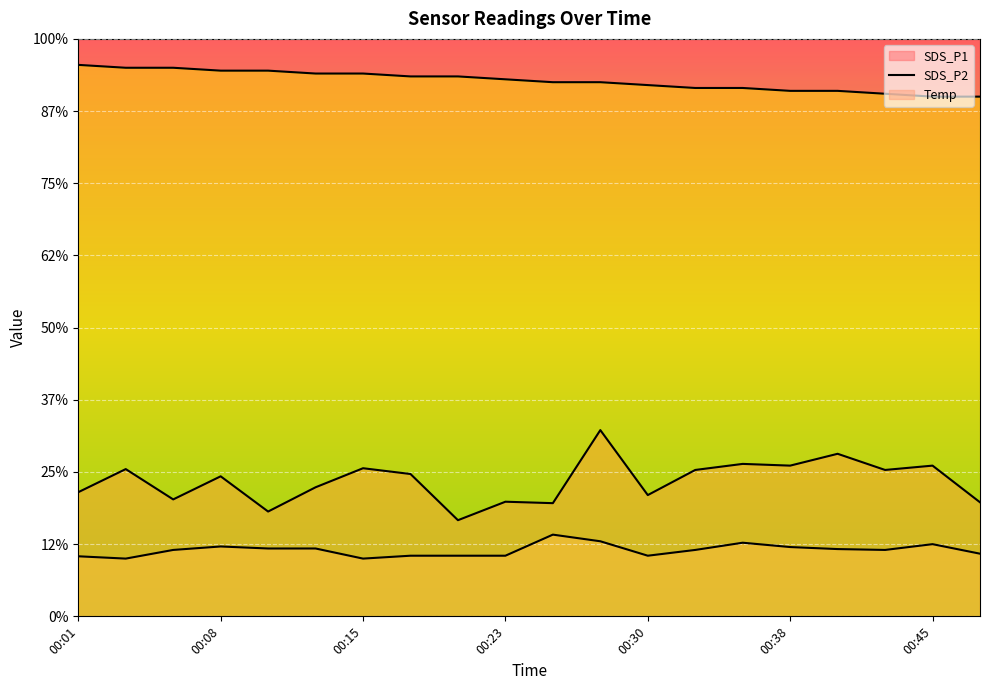

Is the value of SDS_P1 at 00:03 greater than the value of Temp at 00:25?

No